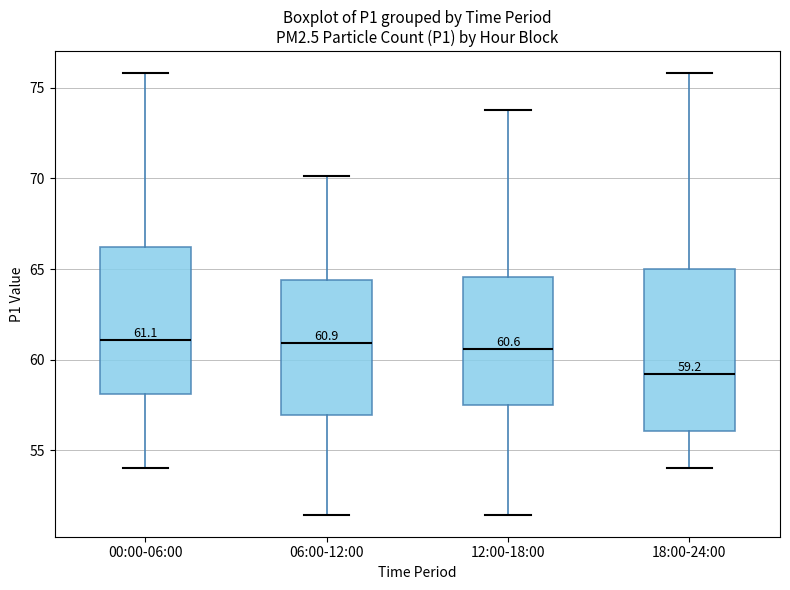

Which box is the tallest, from its lower edge to its upper edge?

18:00-24:00